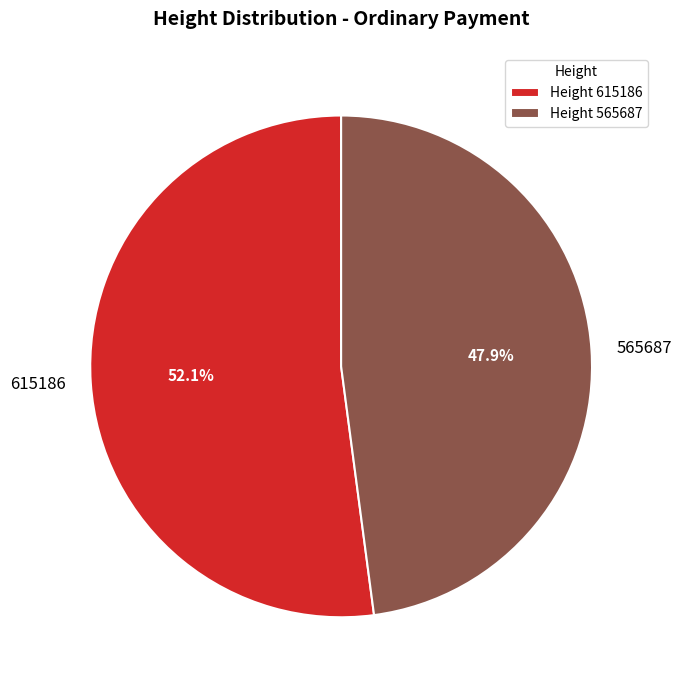

Between 565687 and 615186, which is larger?

615186